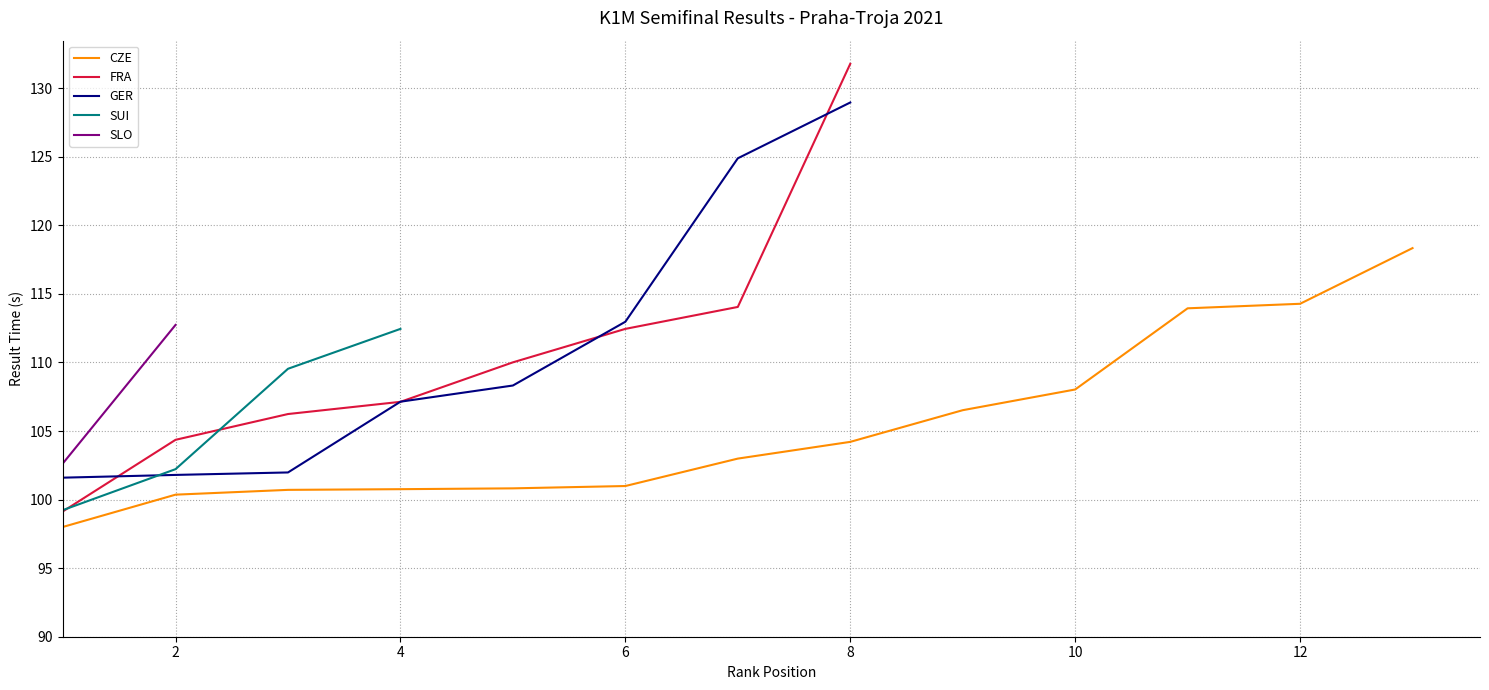

What is the minimum value for GER?

101.6